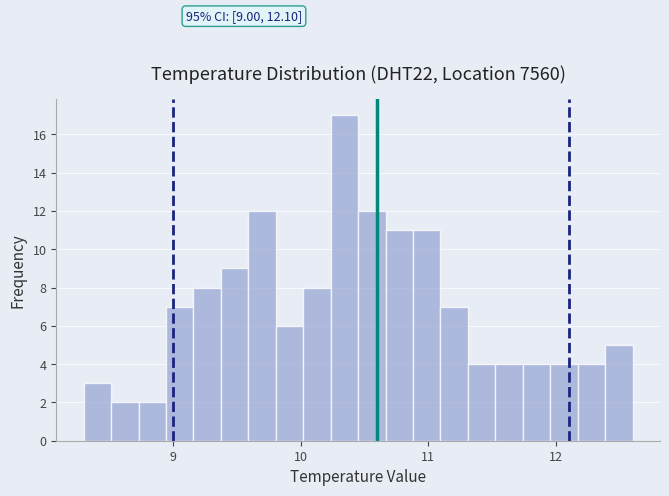

Read against the x-axis, roughly where is the centre of the tallest bar?

10.3